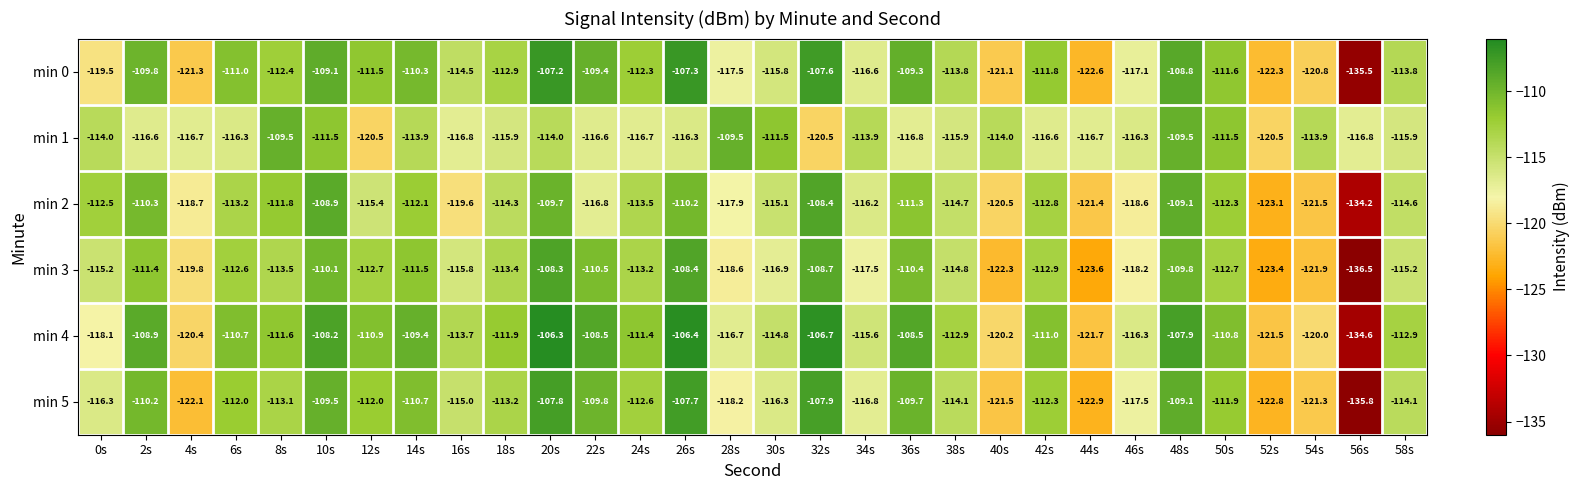

What is the total value across all series at 0s?

-695.6